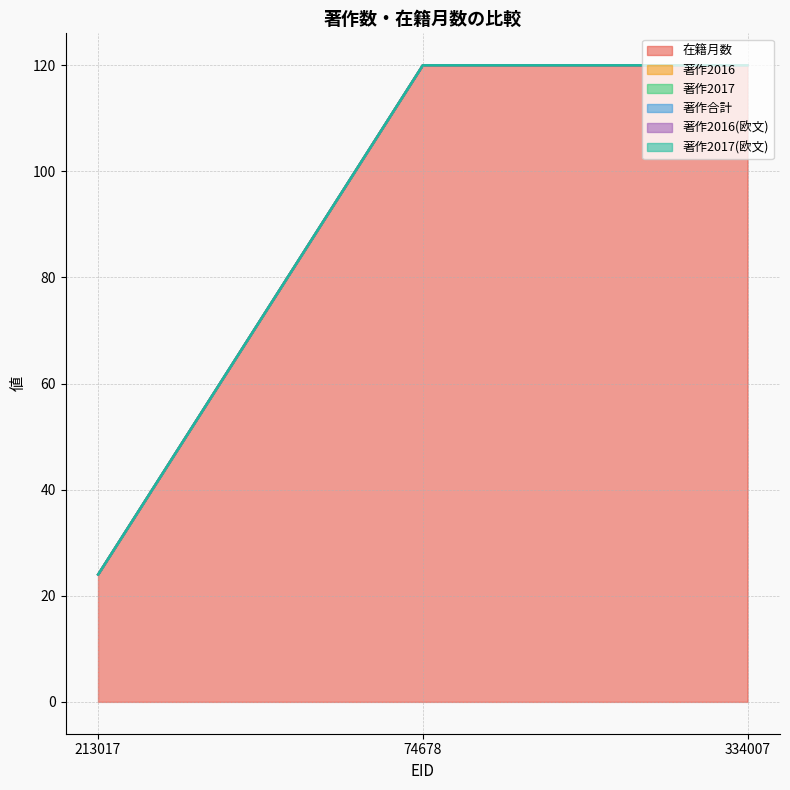

What are all the series names shown in the legend?

在籍月数, 著作2016, 著作2017, 著作合計, 著作2016(欧文), 著作2017(欧文)